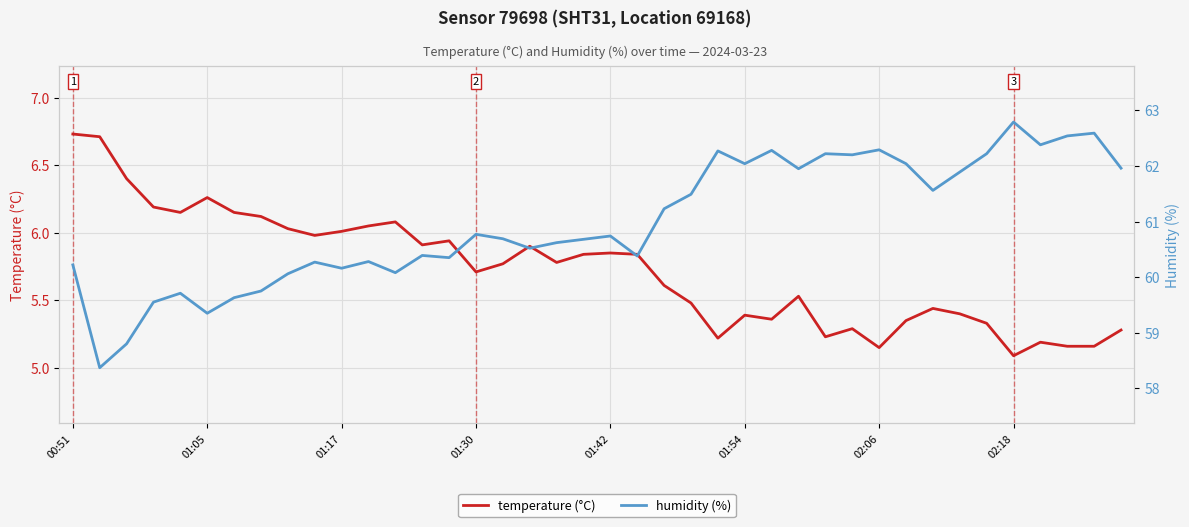

Is it true that temperature (°C) equals 3.4 at 29?

False